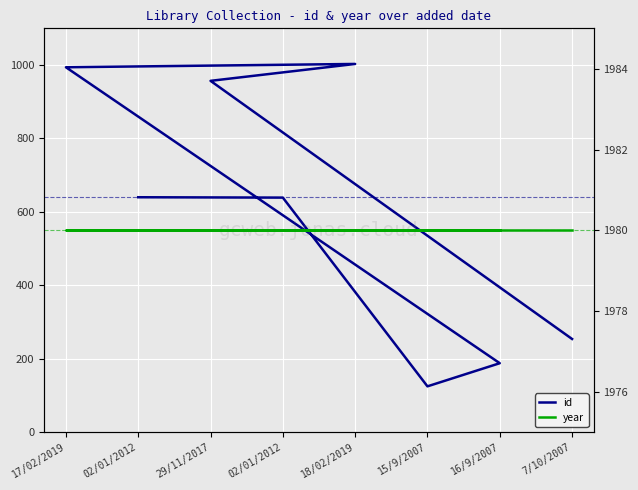

True or false: id and year cross at least once.

False